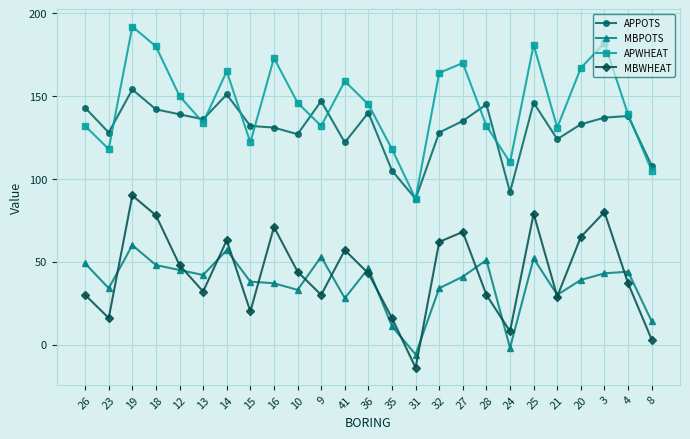

What is the approximate value of MBPOTS at 21, to the nearest 10?

30